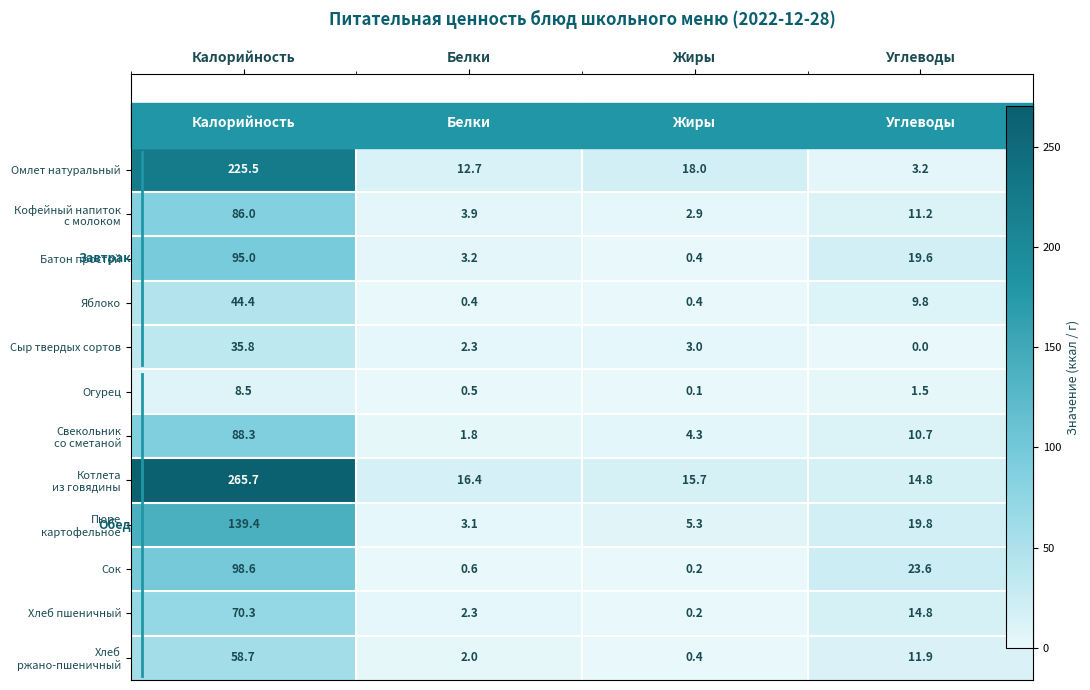

Read the Свекольник со сметаной value at Углеводы.

10.7